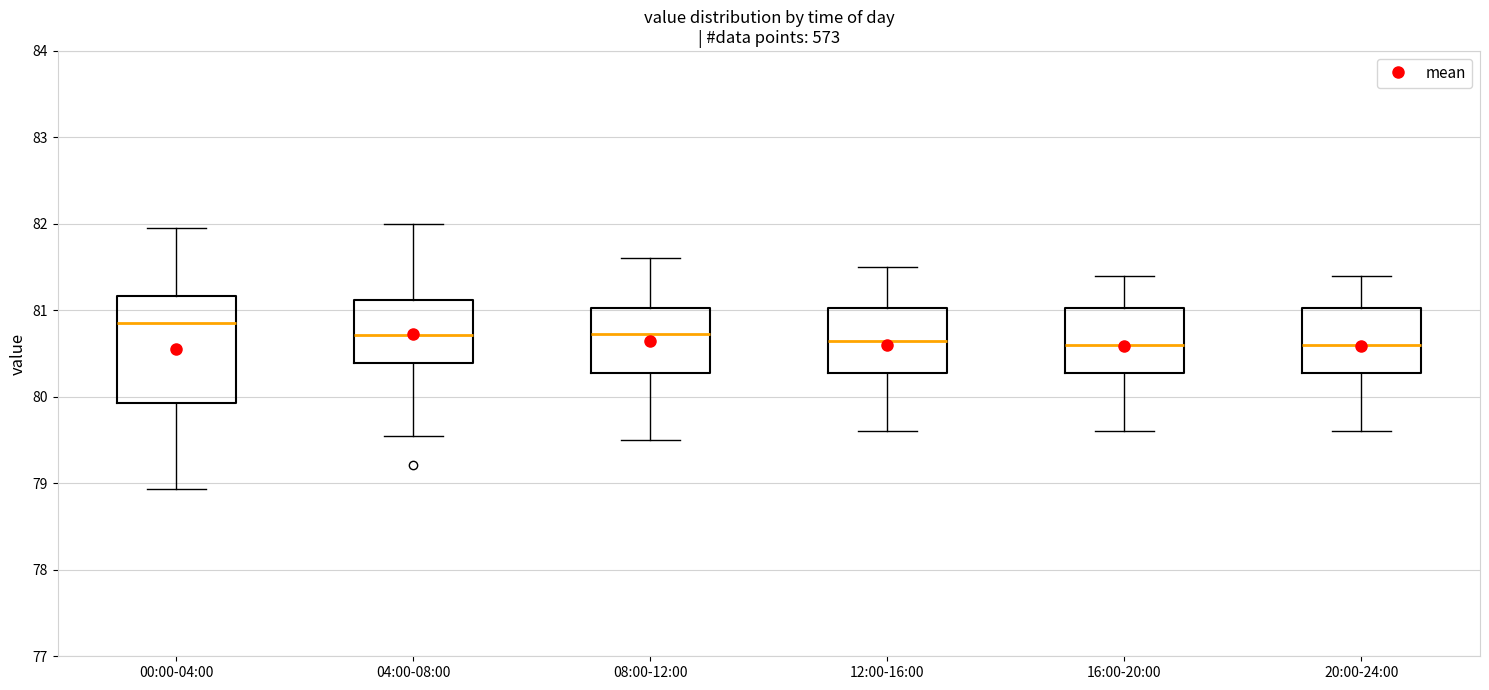

Where does the lower whisker of the box for 12:00-16:00 end on the y-axis? The values are not printed on the chart, so give them approximately, as read against the axis.

79.6